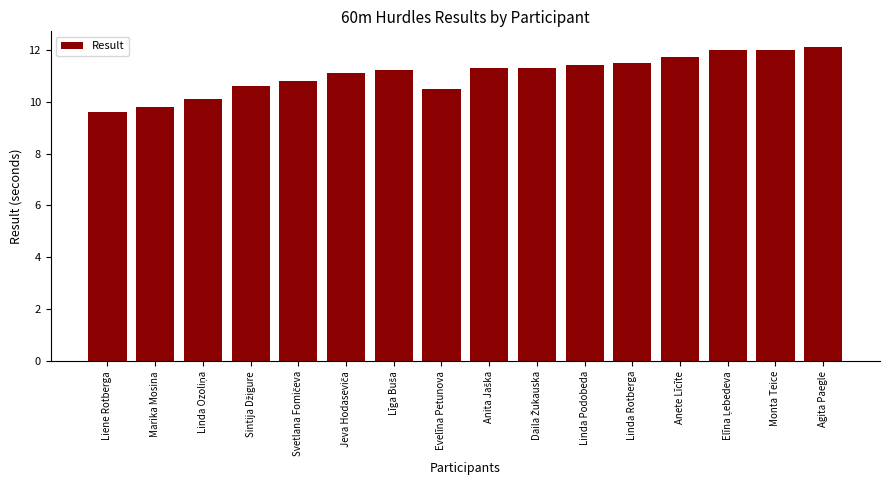

What is the change in value from Marika Mosina to Evelīna Petunova?

+0.7